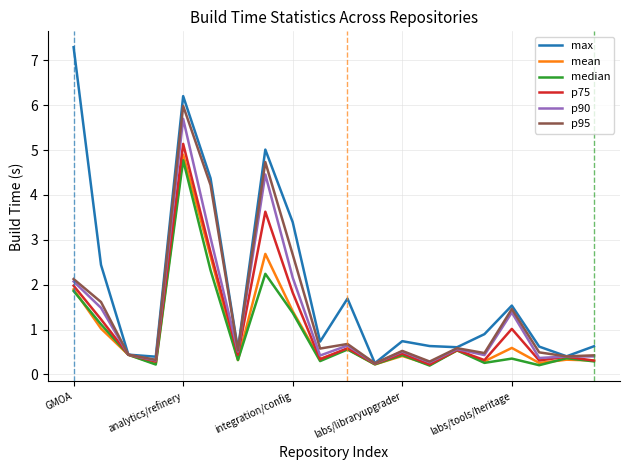

At how many categories does at least one series exceed 0?

20